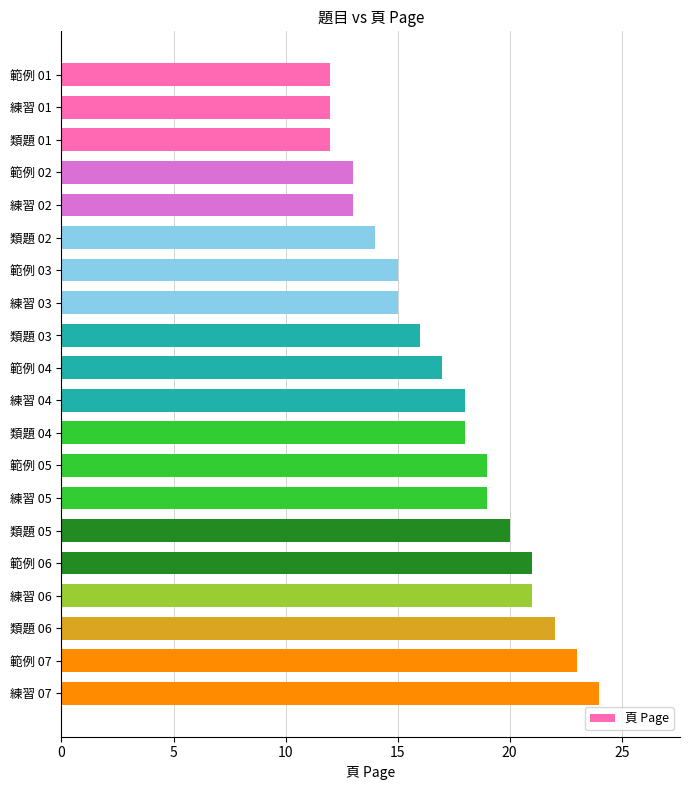

Are the bars horizontal?

Yes